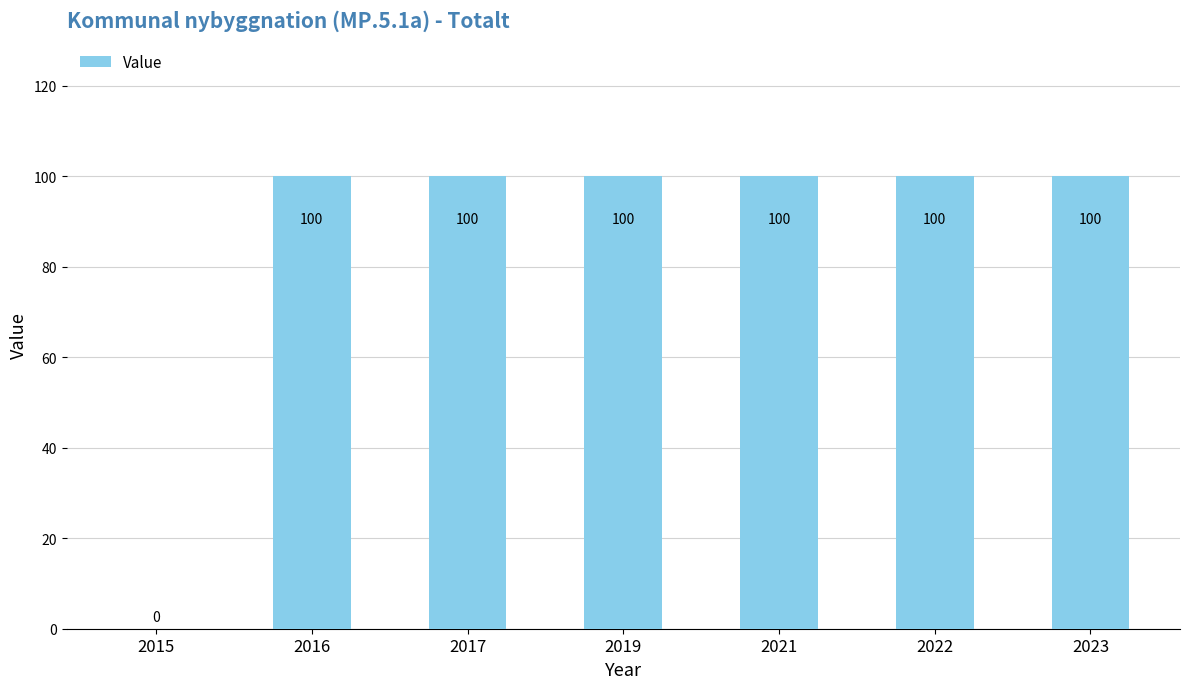

At which label is the value closest to 50?

2015